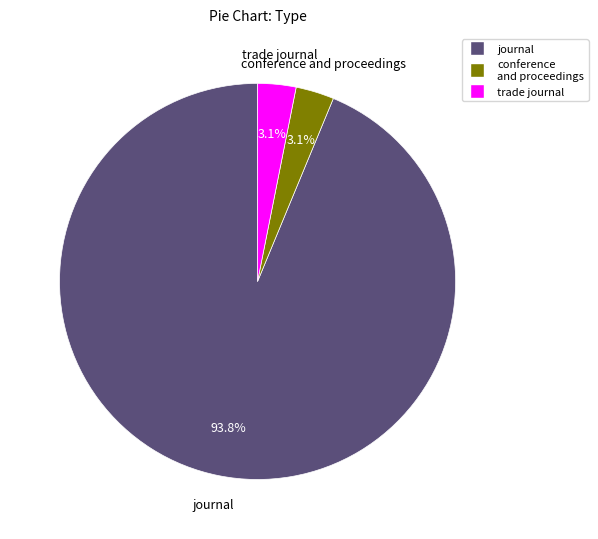

Does journal represent more than half of the total?

Yes